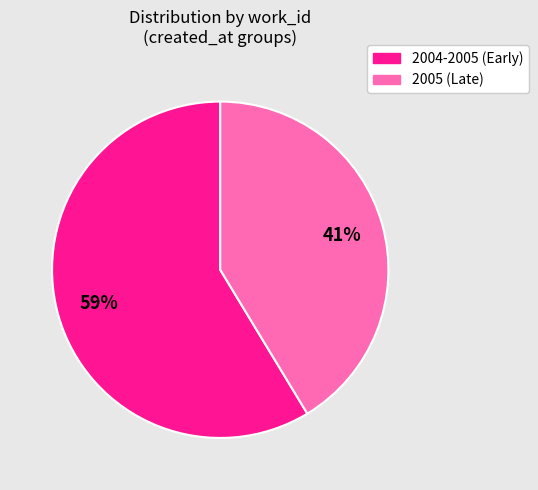

To the nearest percent, what is the average slice percentage?

50%